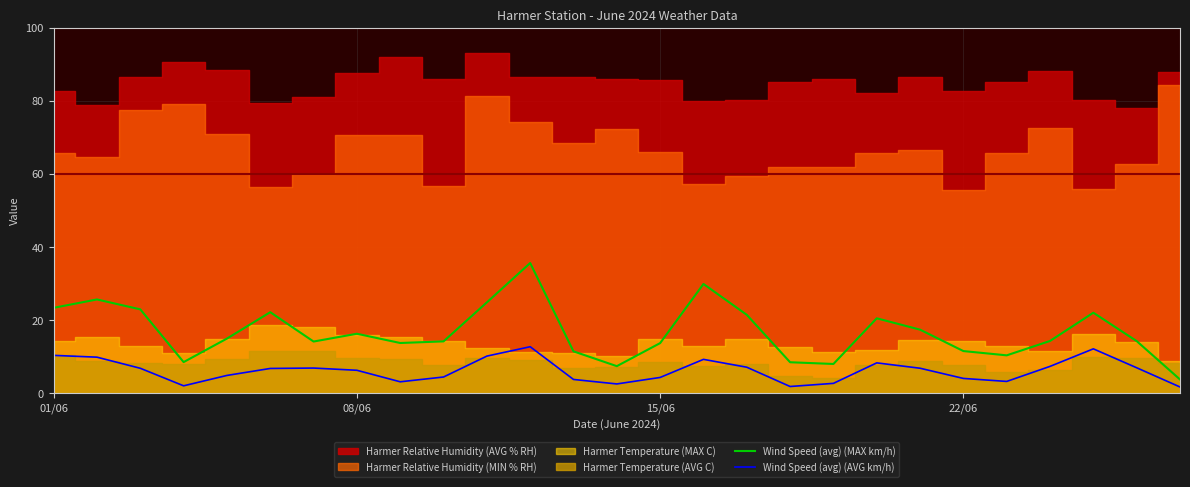

What is the difference between the second highest and minimum values in the Wind Speed (avg) (AVG km/h) series?

10.4